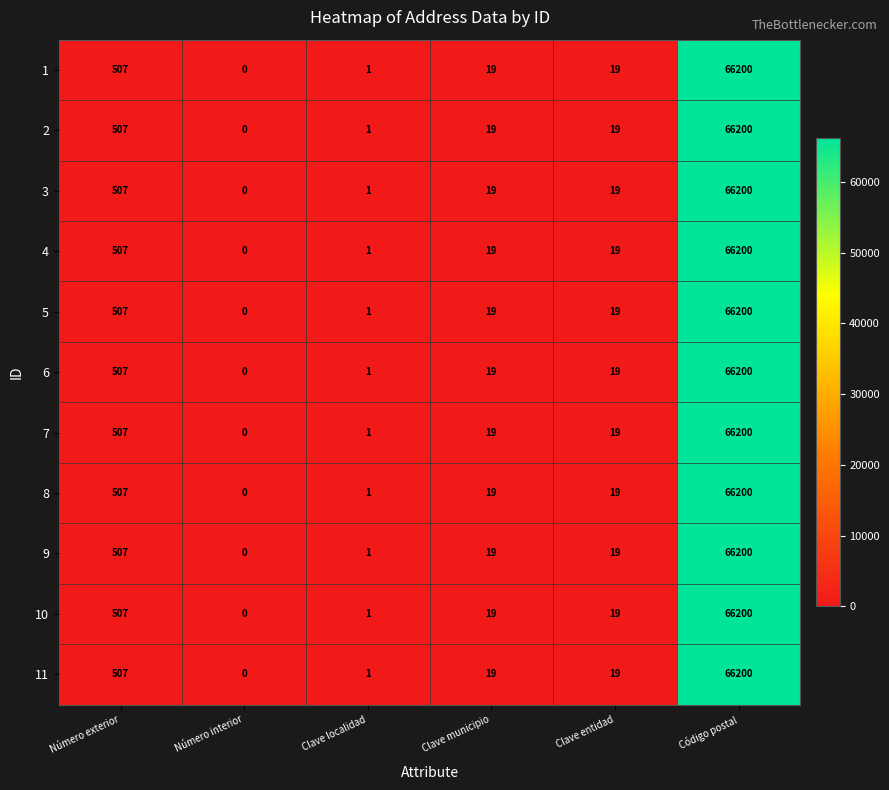

True or false: 8 has a value of 66200 at Código postal.

True